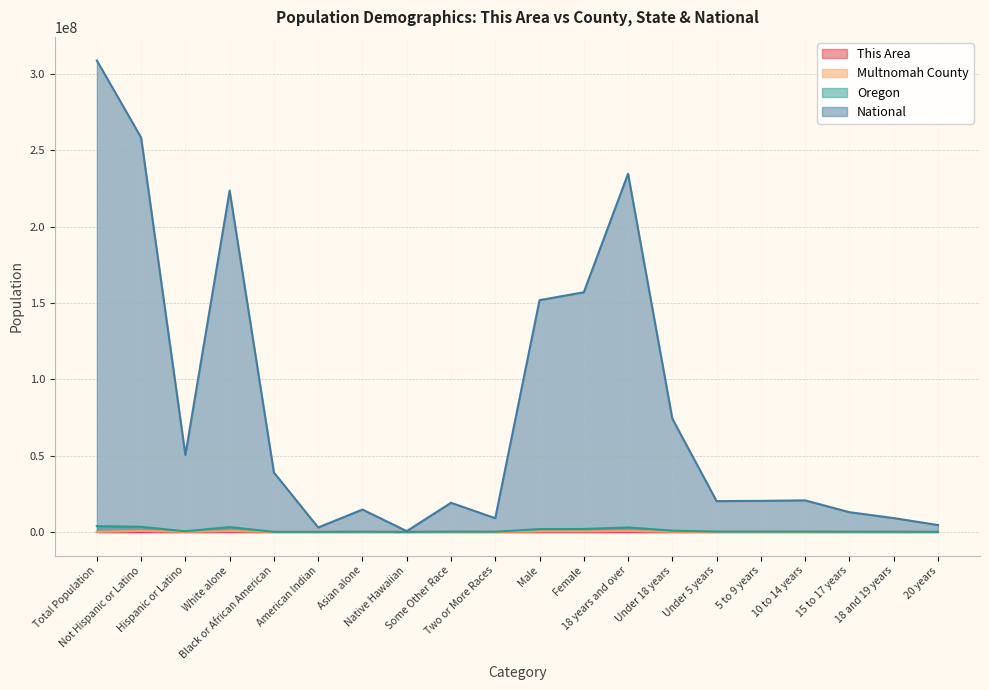

True or false: This Area and Oregon intersect in this chart.

False